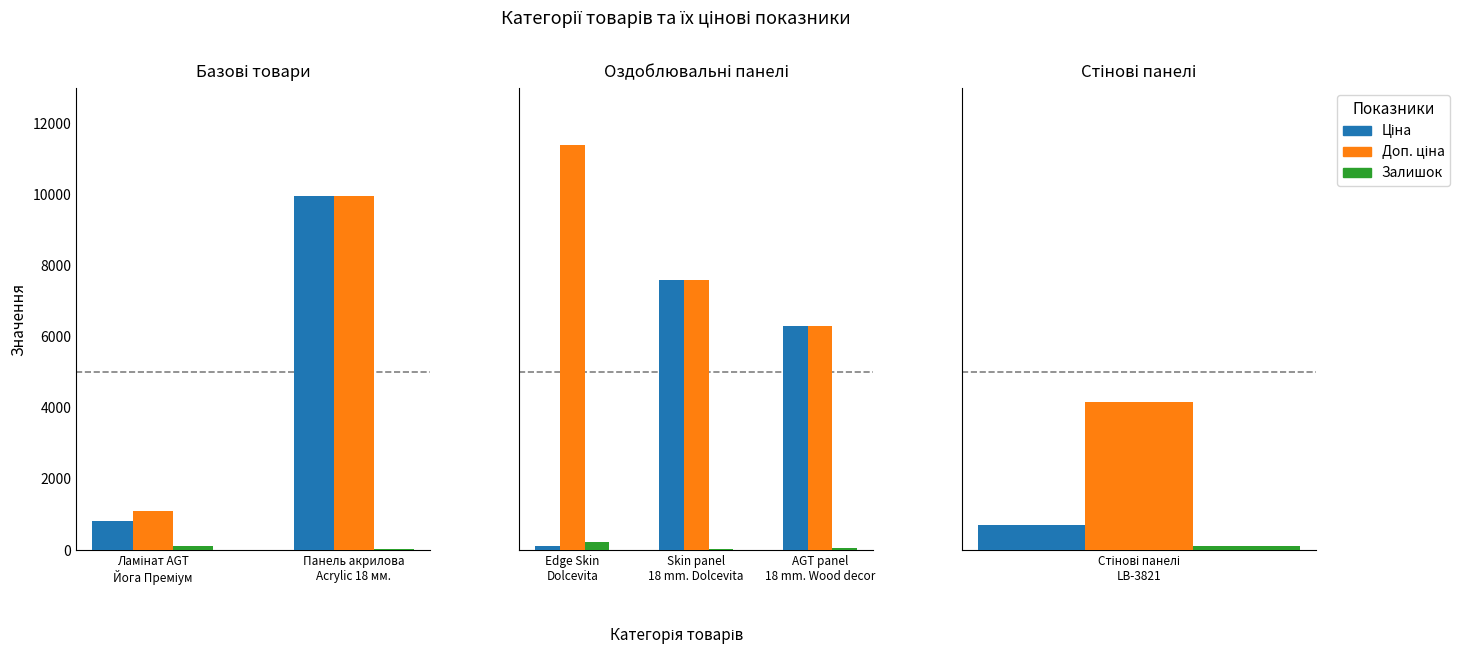

Which series changed the most between Edge Skin Dolcevita and Skin panel 18 mm. Dolcevita?

Ціна